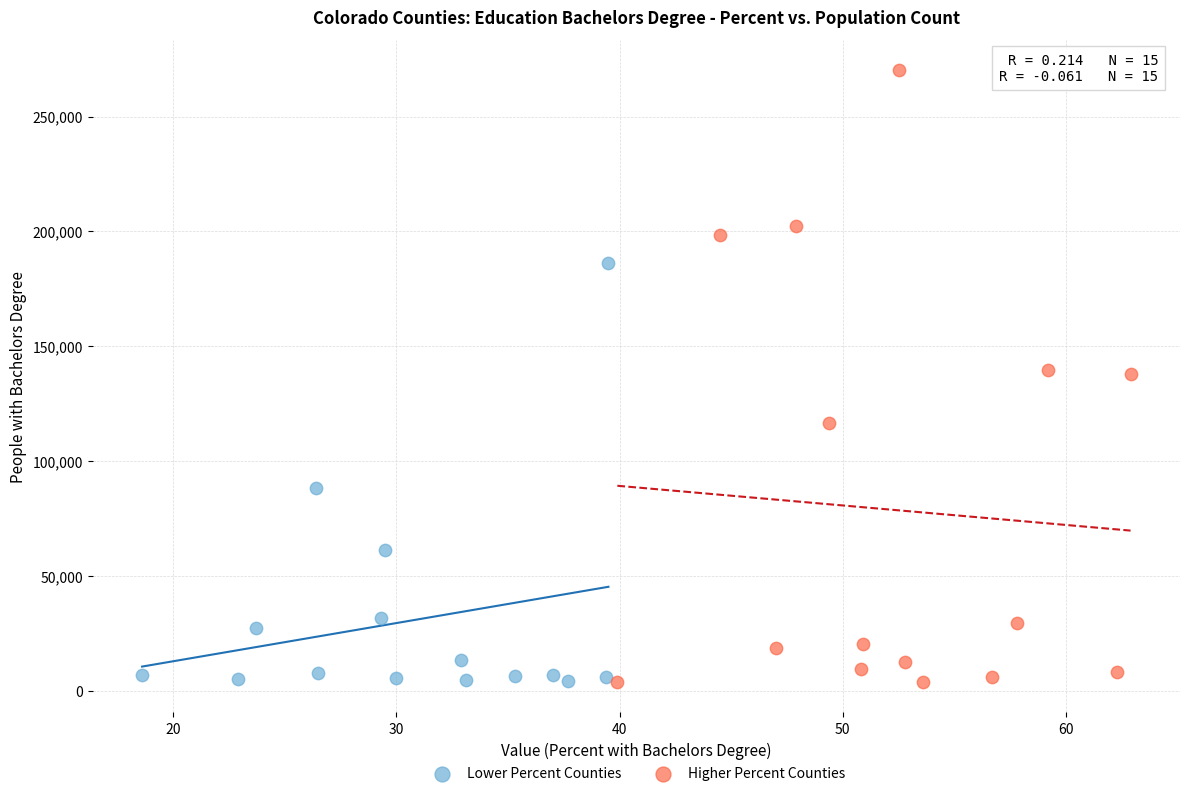

Which series has the widest spread of Y values?

Higher Percent Counties